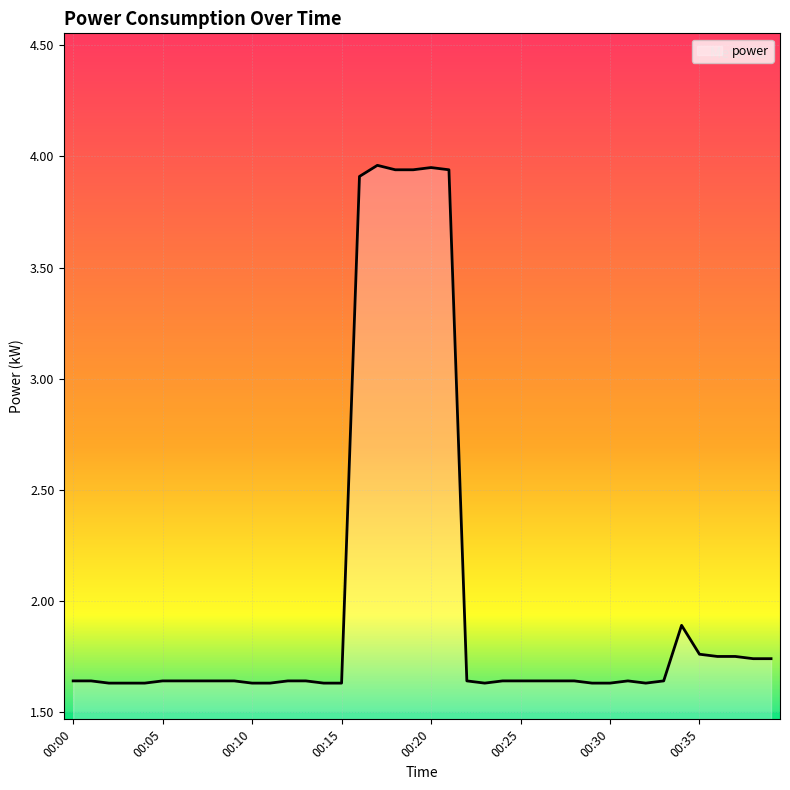

What is the difference between the maximum and minimum values?

2.3